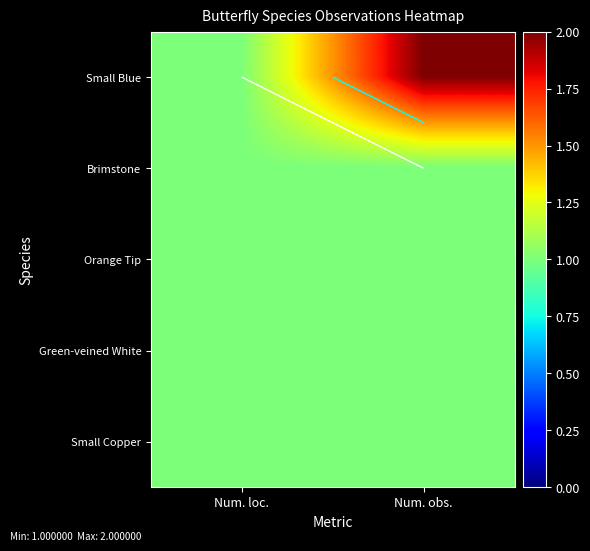

At which label does Green-veined White reach its peak?

Num. loc.